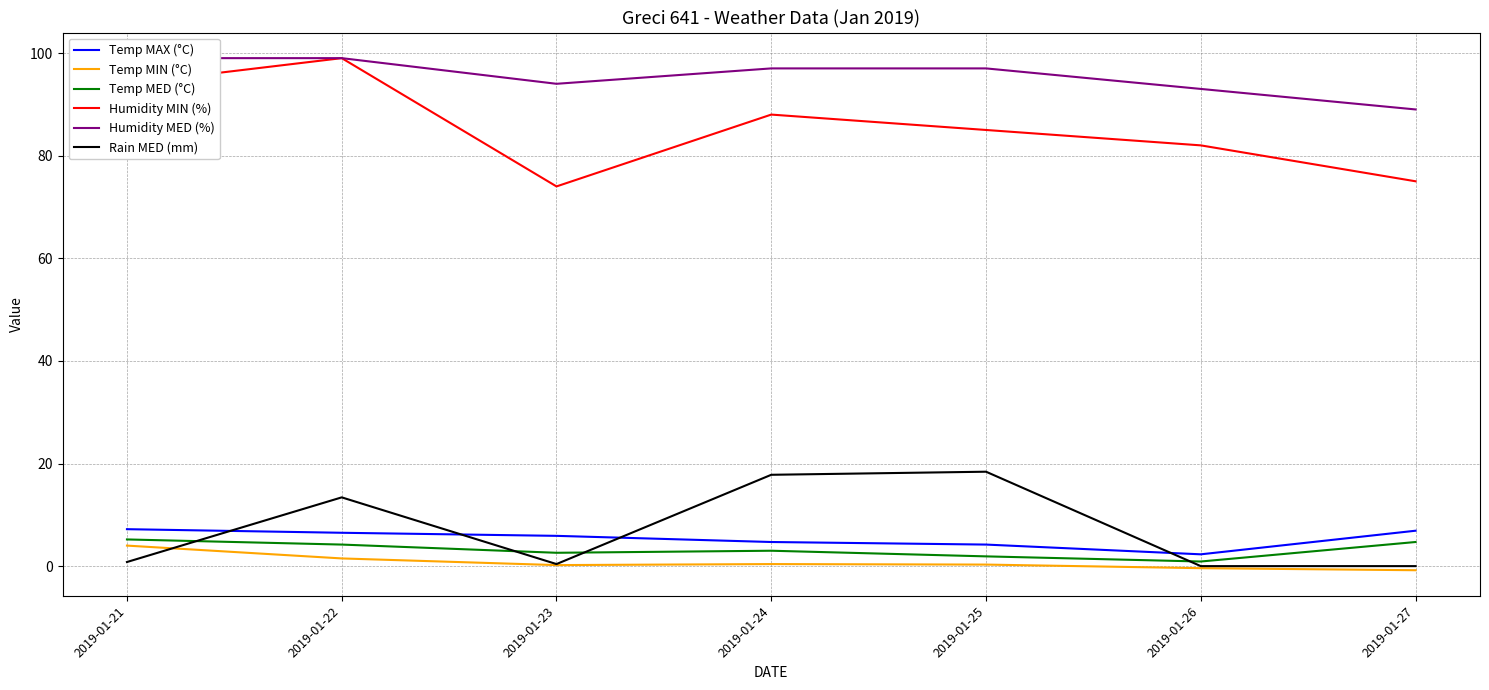

True or false: Humidity MIN (%) has a value of 74.0 at 2019-01-23.

True